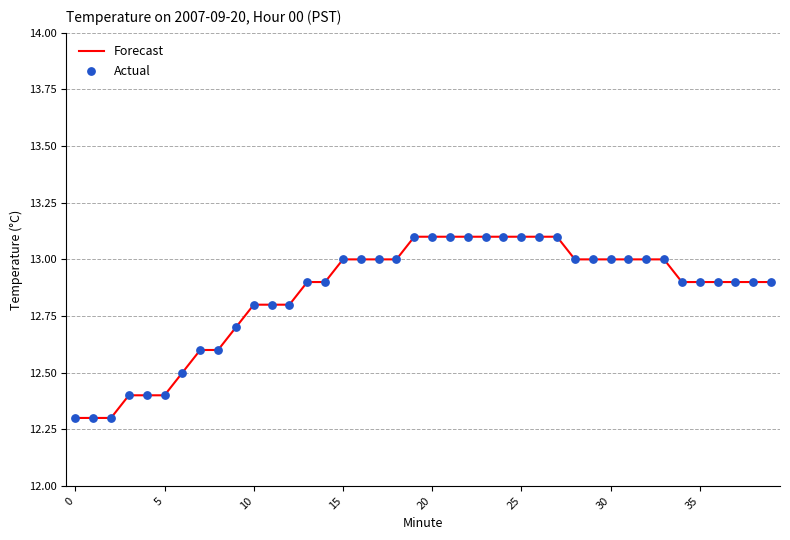

What is the difference between the maximum and minimum values?

0.8